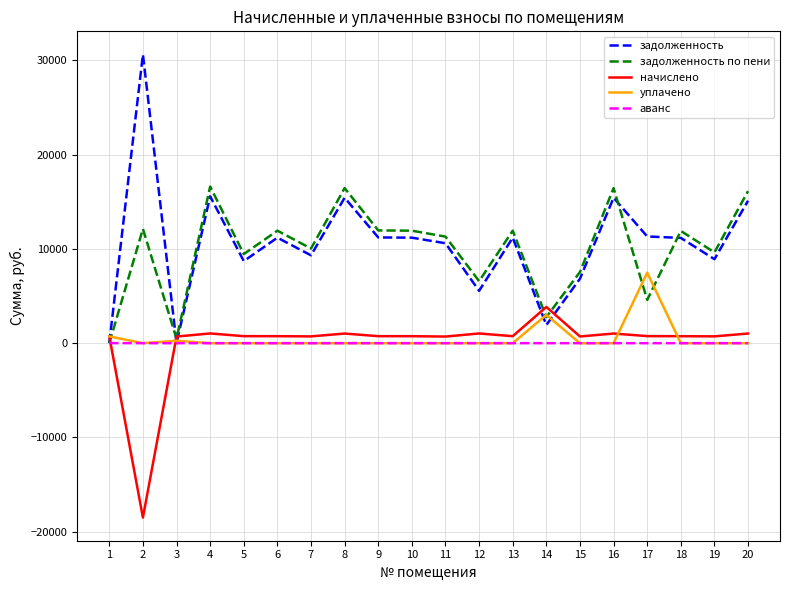

What is the sum of all начислено values?

-38.0